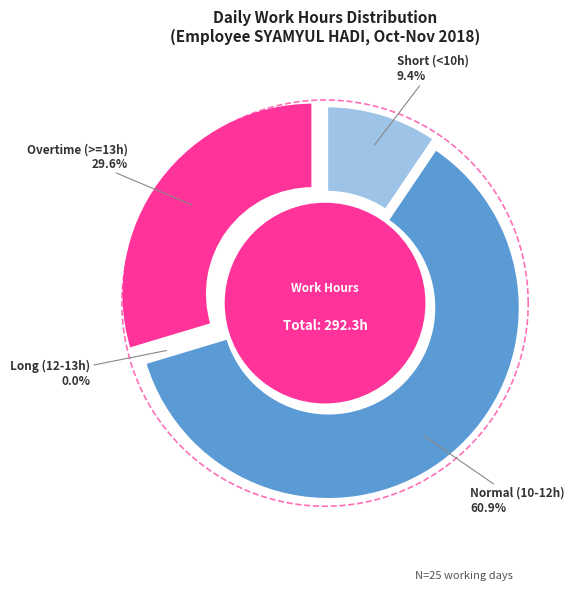

What is the ratio of the value at 12 to the value at 5?

1.0